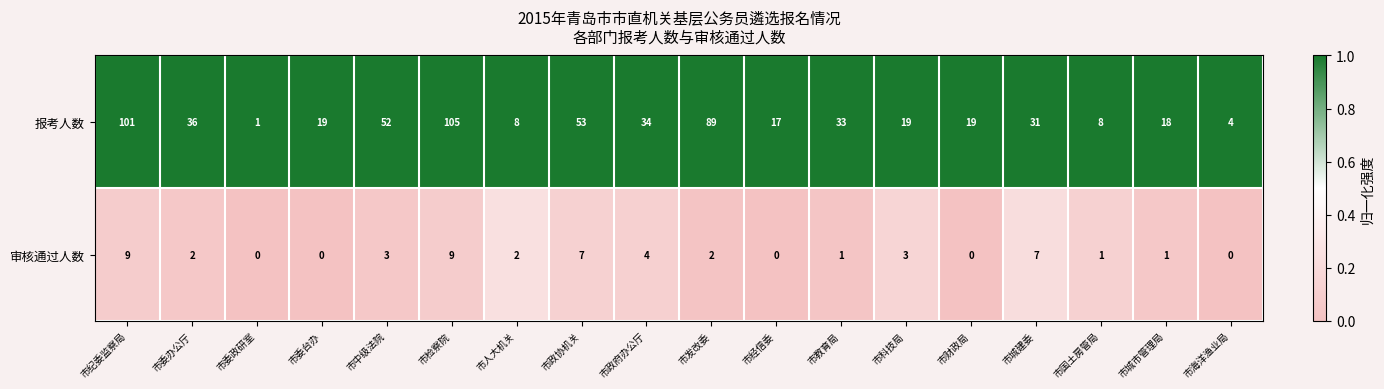

The 报考人数 series shows 12 at 市人大机关. True or false?

False